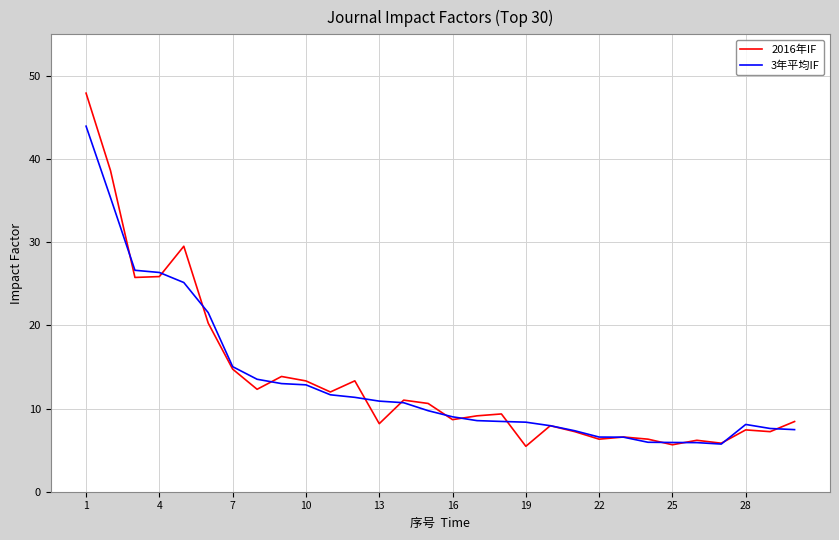

List the series in order of their peak value, highest first.

2016年IF, 3年平均IF